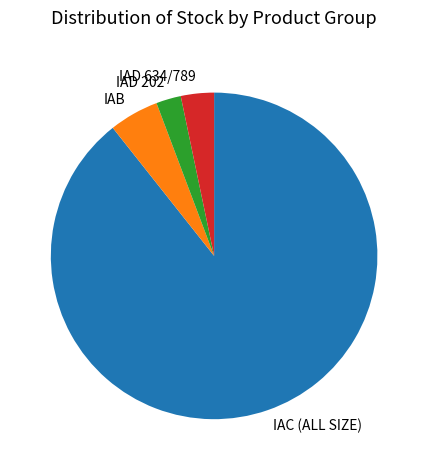

What is the majority slice?

IAC (ALL SIZE)